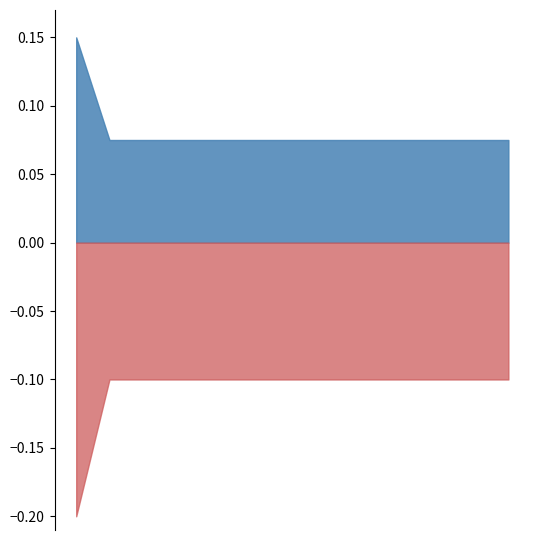

Between 2 and 3, which is larger?

2